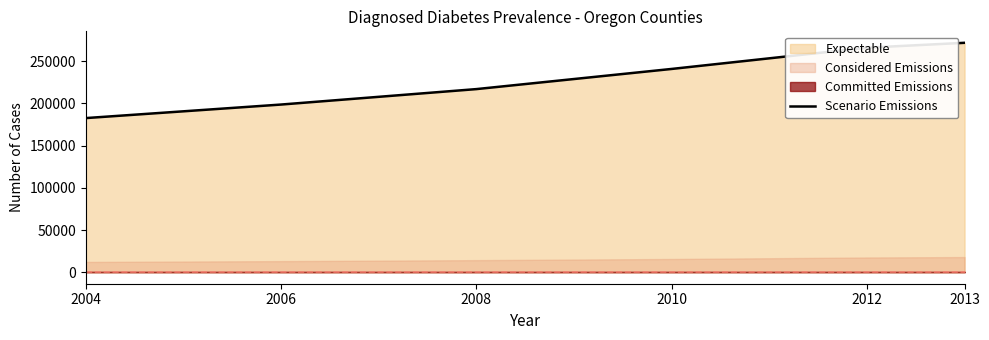

Reading left to right, extract all data points from this chart.

182682.0	198728.0	217029.6	240914.0	266076.0	271886.0